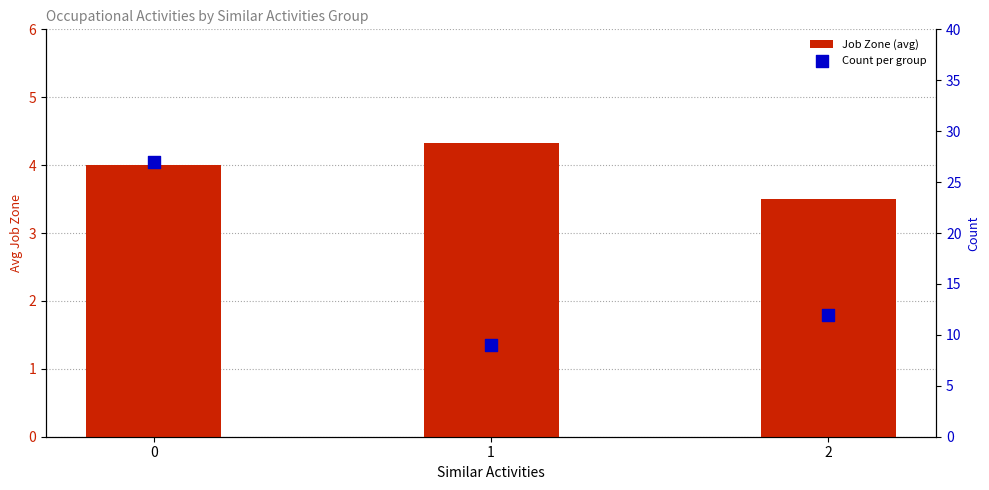

Which series has the largest total across all categories?

Count per group